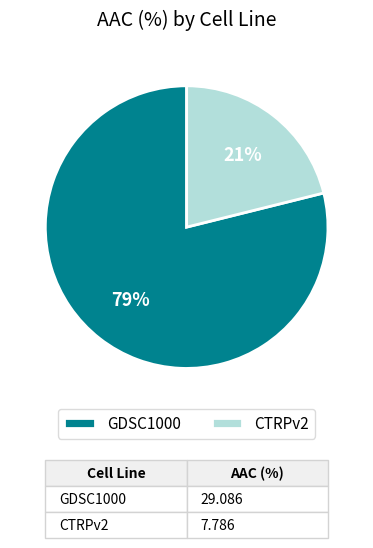

True or false: CTRPv2 accounts for 21% of the total.

True